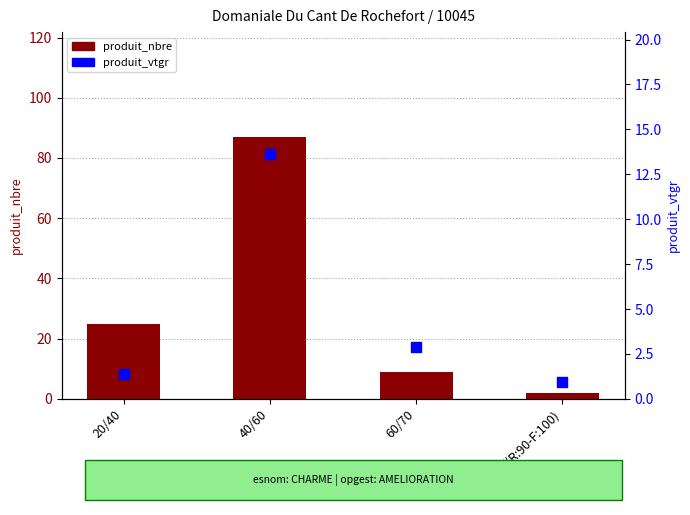

Which series contains the highest Y value?

produit_nbre